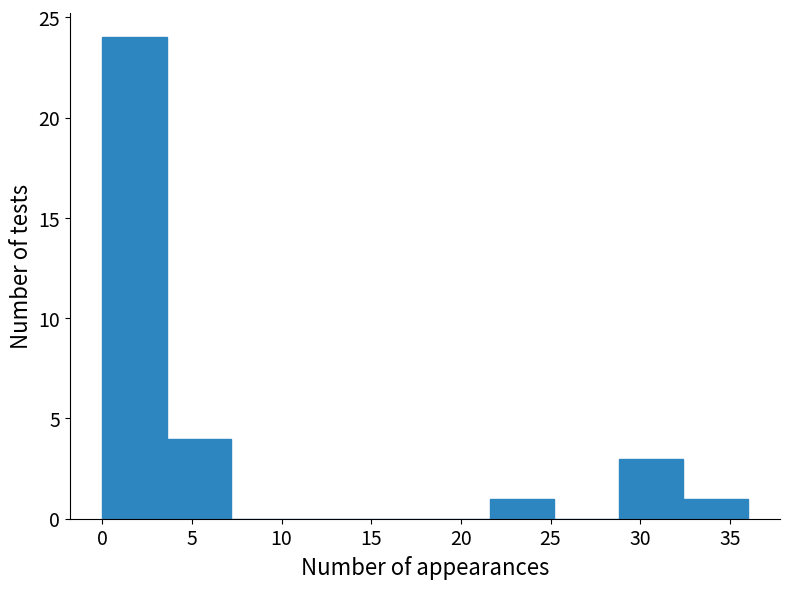

What is the height of the bar covering 32.4 to 36.0 on the x-axis? Neither the bar edges nor the heights are printed on the chart, so give them approximately, as read against the axes.

1